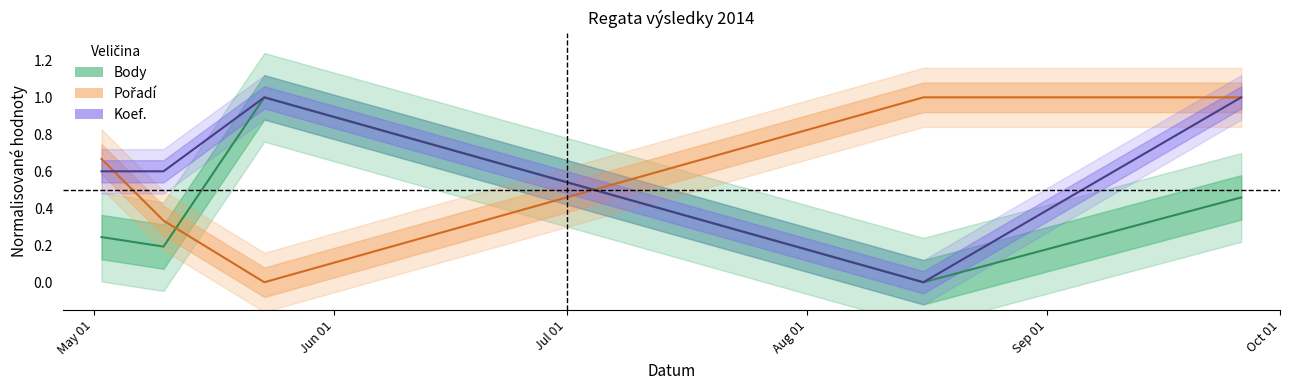

Which series has the largest total across all categories?

Koef. (centre)